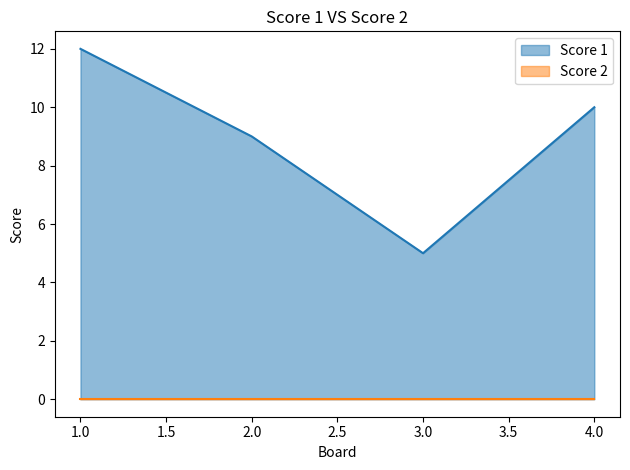

Rank the categories by value from highest to lowest.

1, 4, 2, 3